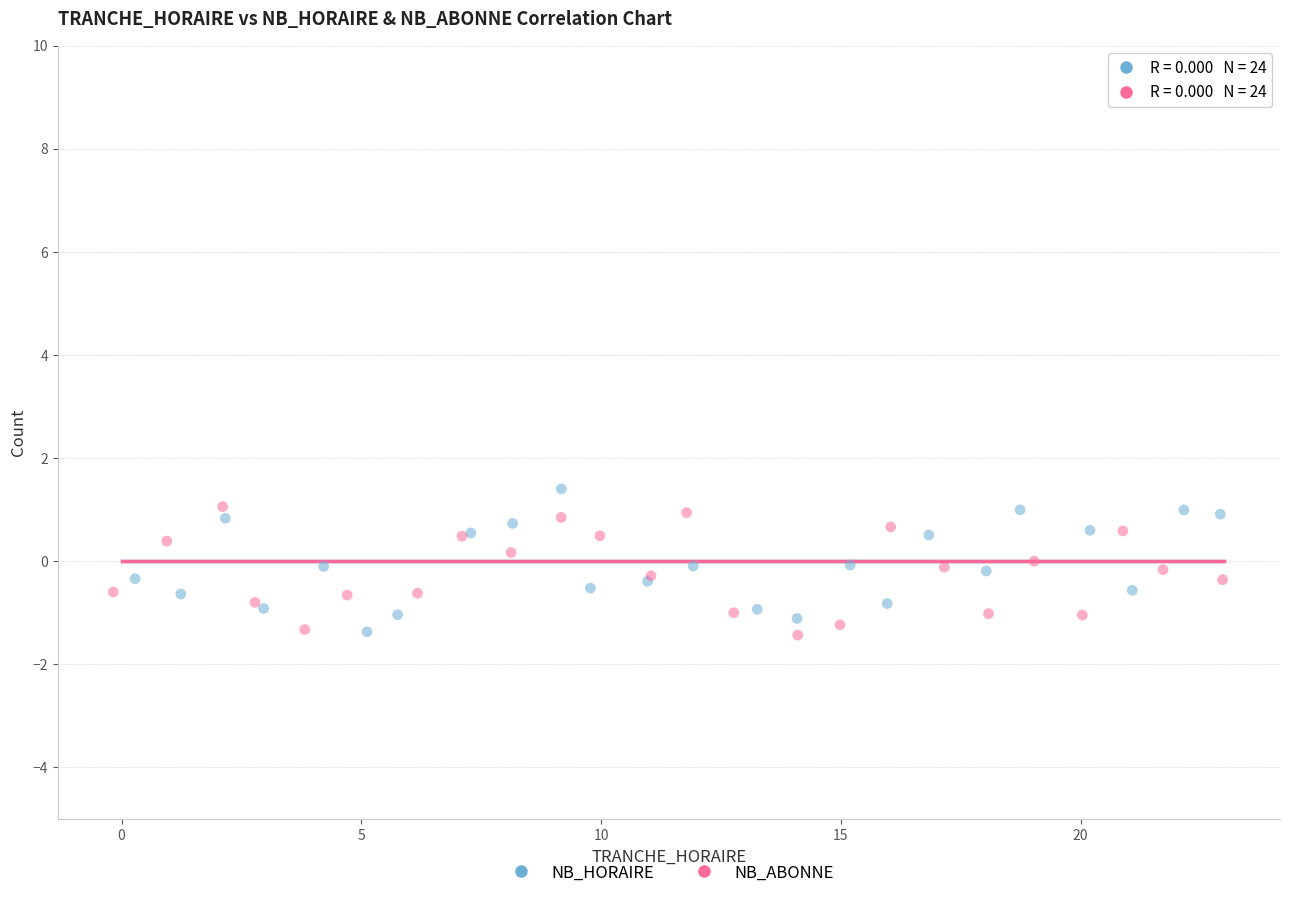

Which series reaches the maximum Y coordinate?

NB_HORAIRE